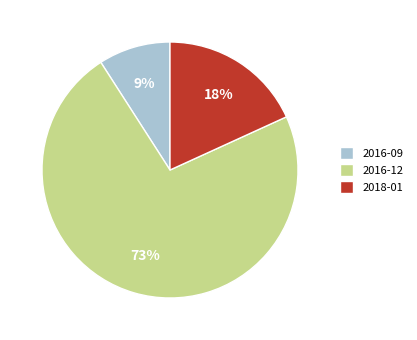

True or false: 2016-12 accounts for 65% of the total.

False